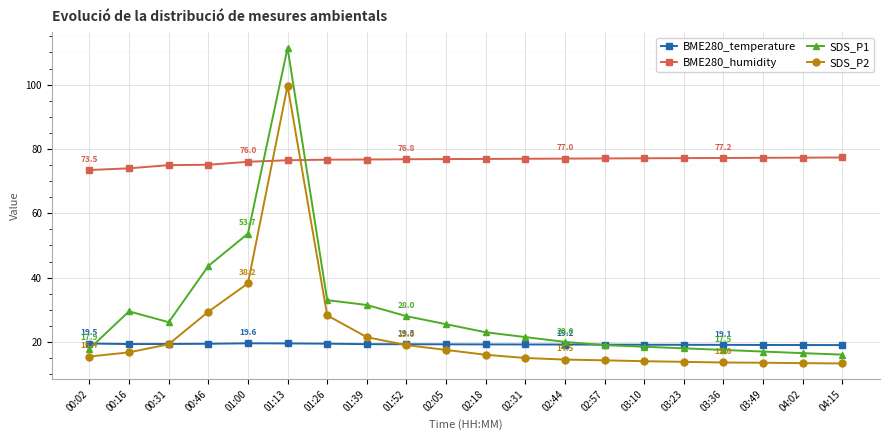

List the series in order of their peak value, highest first.

SDS_P1, SDS_P2, BME280_humidity, BME280_temperature